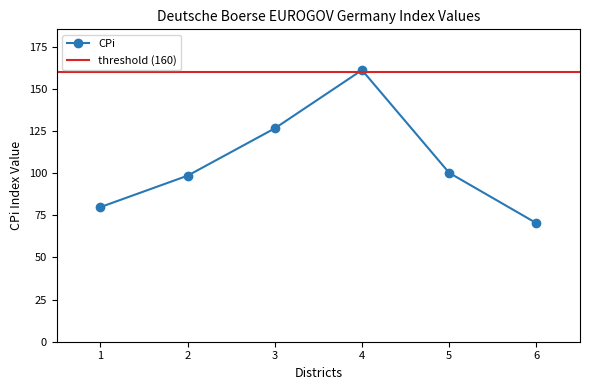

The value of CPi at 6 is 70.3. True or false?

True